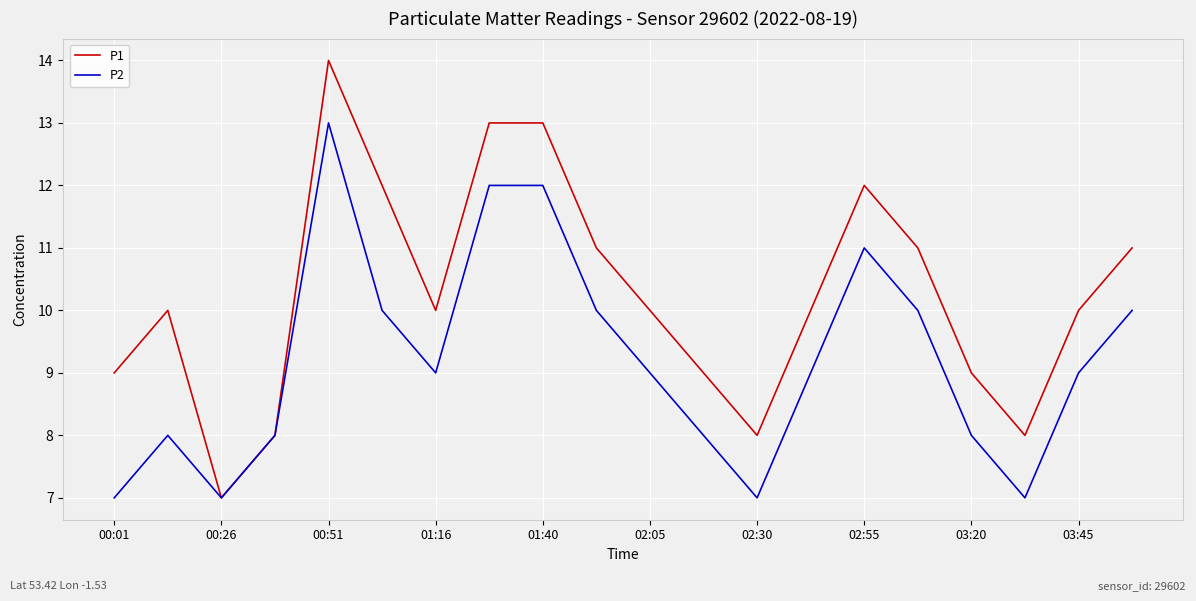

Count the P2 values in the range 8 to 10.

12